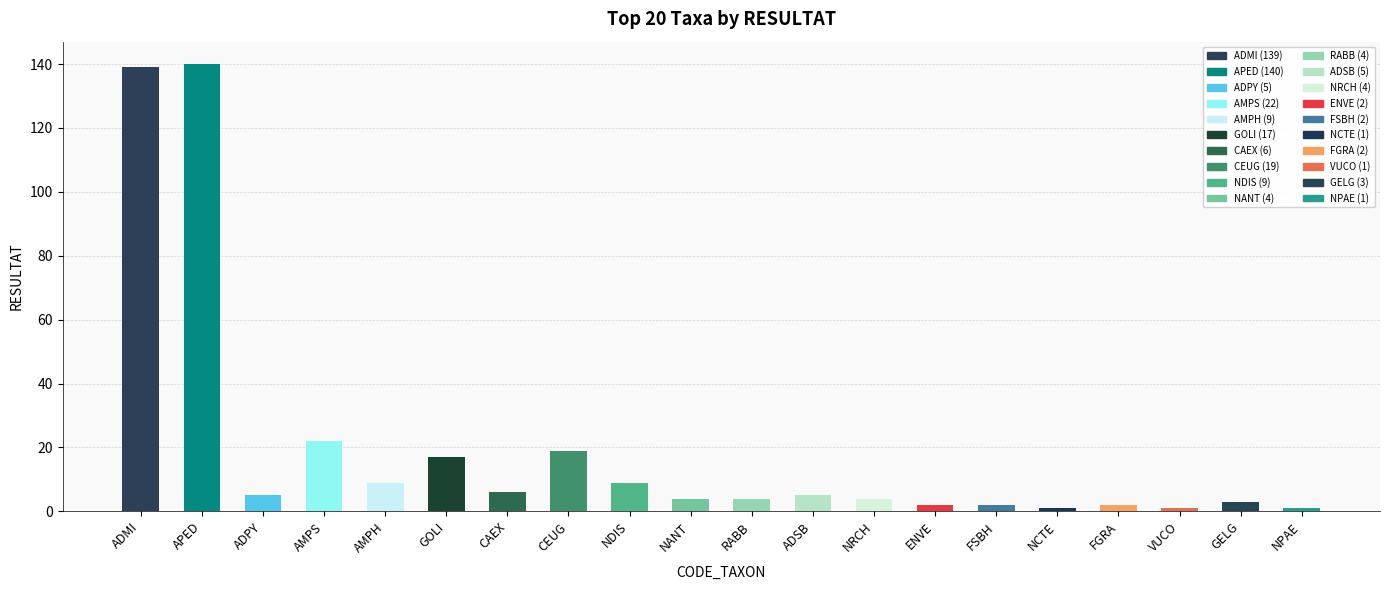

What is the maximum value shown in the chart?

140